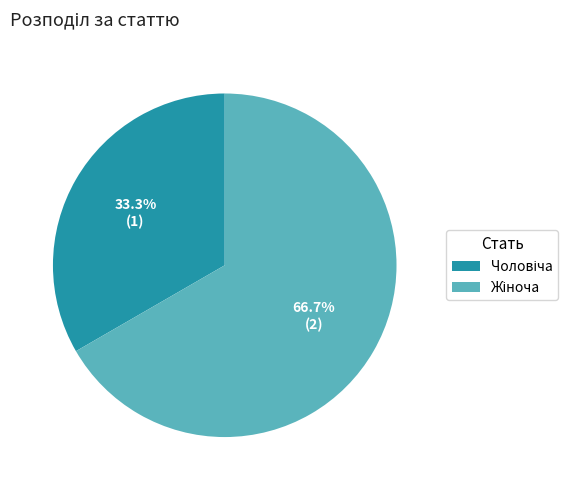

Is there a majority slice in this chart?

Yes